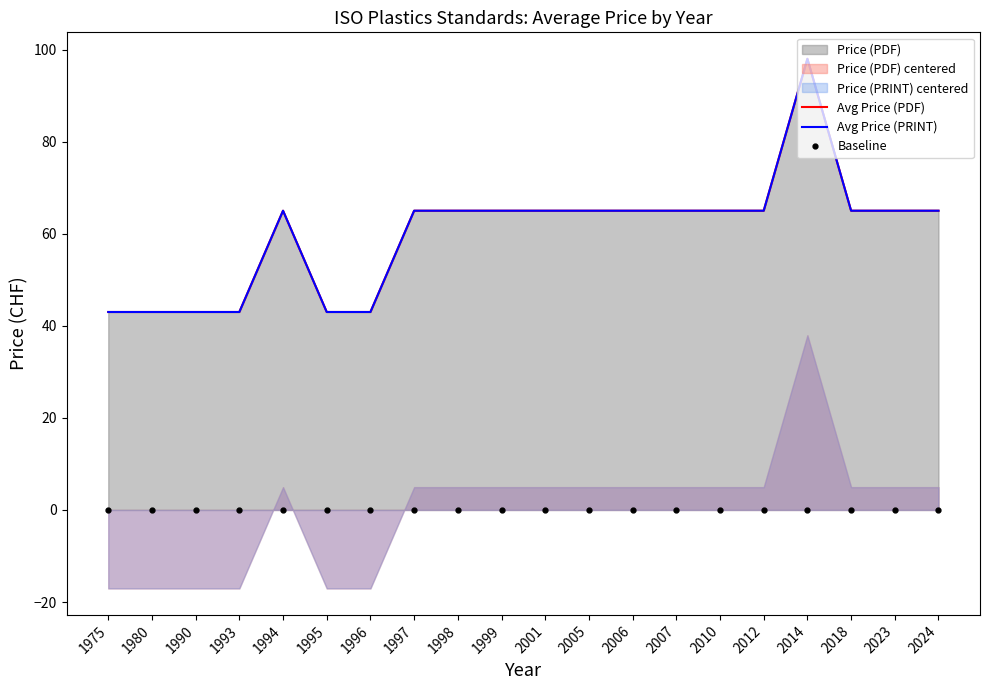

What is the total value across all series at 2012?

130